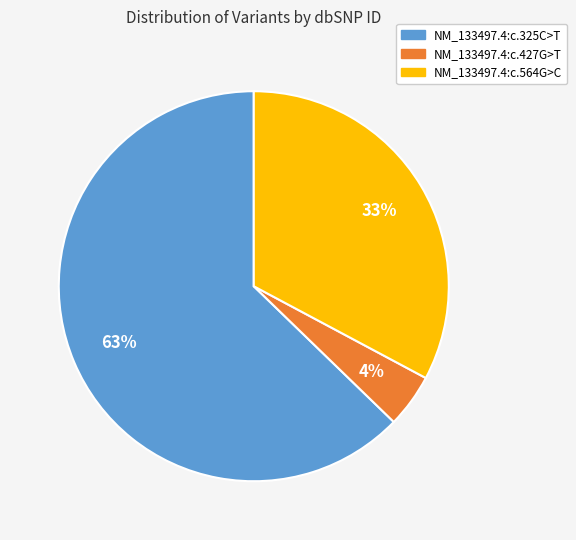

To the nearest percent, what is the combined percentage of NM_133497.4:c.564G>C and NM_133497.4:c.427G>T?

37%